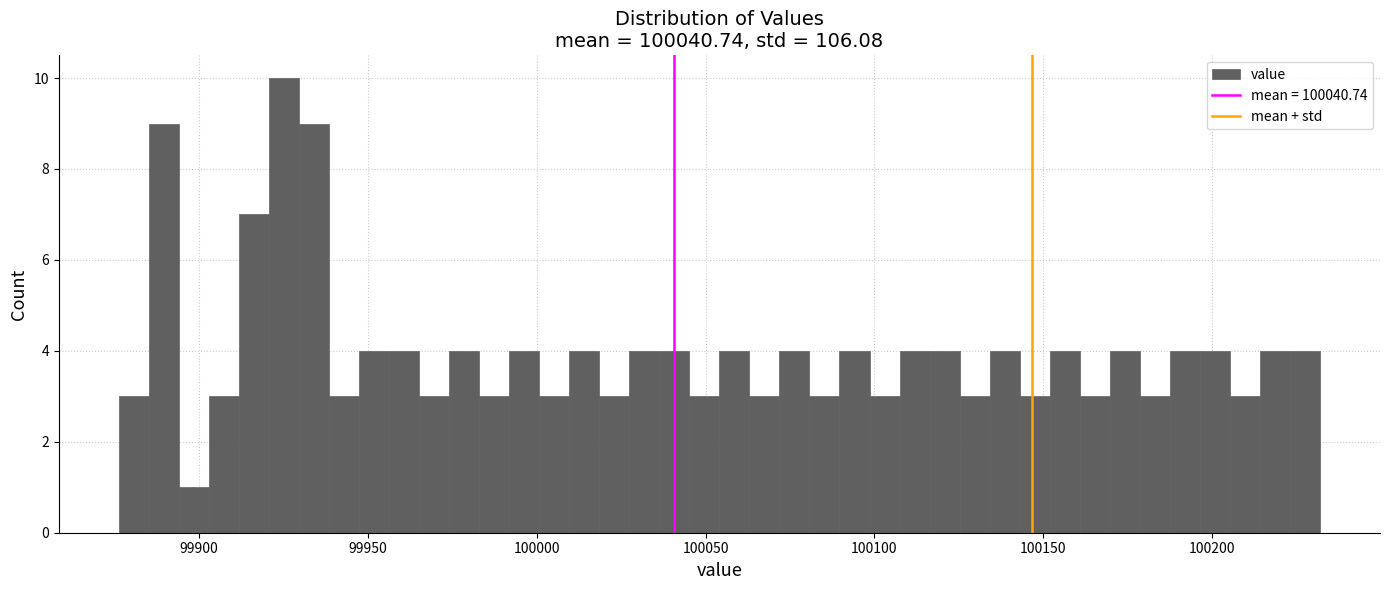

Around what value on the x-axis is the tallest bar? Give the approximate position of its centre, as read against the axis.

99925